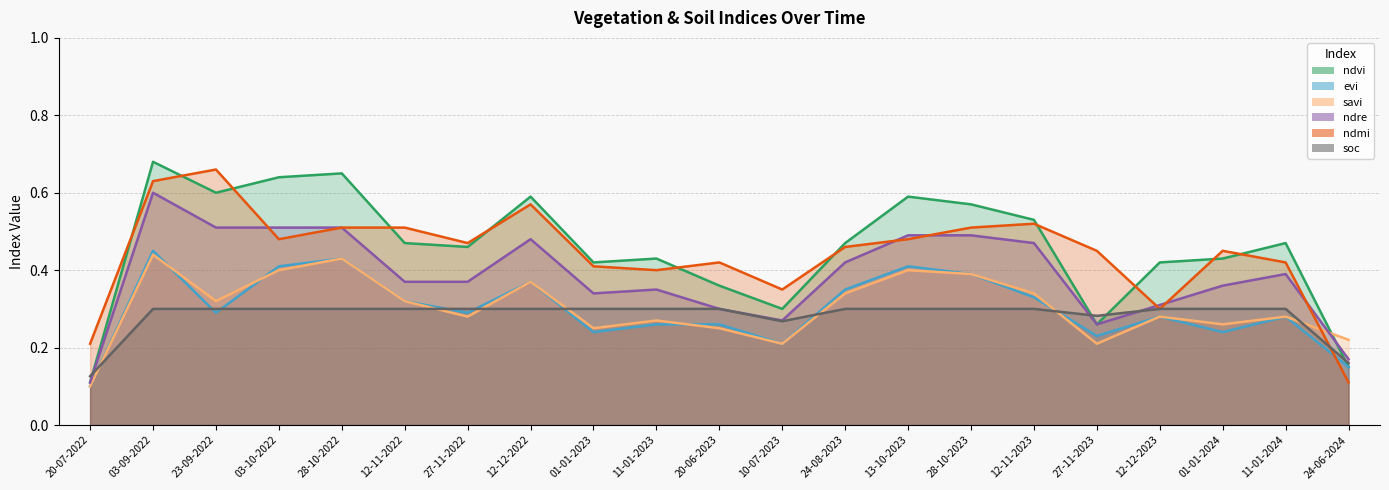

At which category is the sum across all series the highest?

03-09-2022